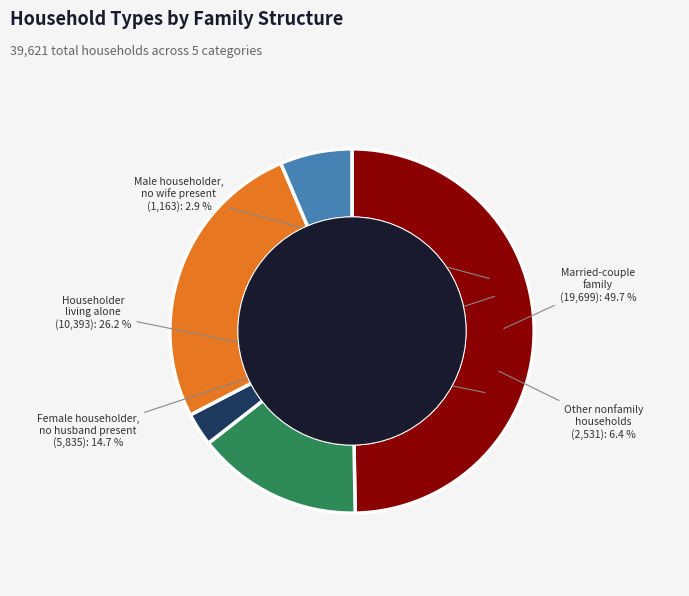

Do Male householder, no wife present and Householder living alone together represent more than half of the pie?

No